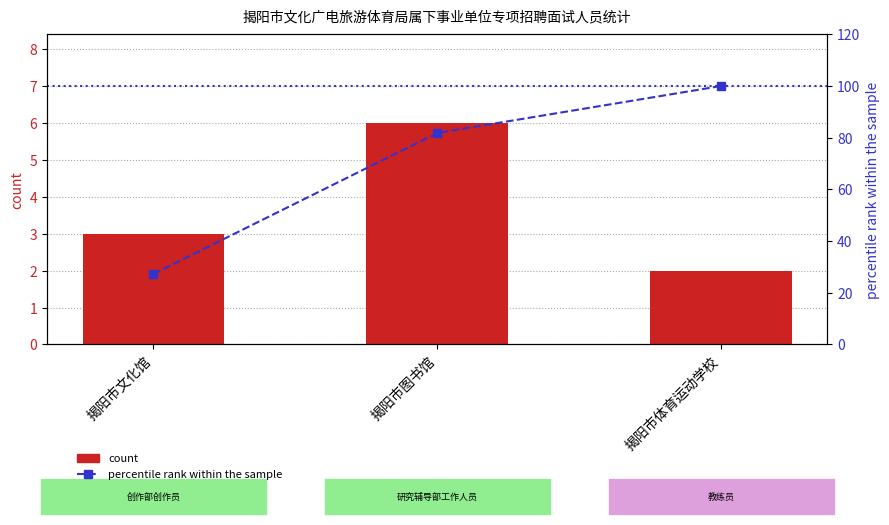

Does the chart contain stacked bars?

No